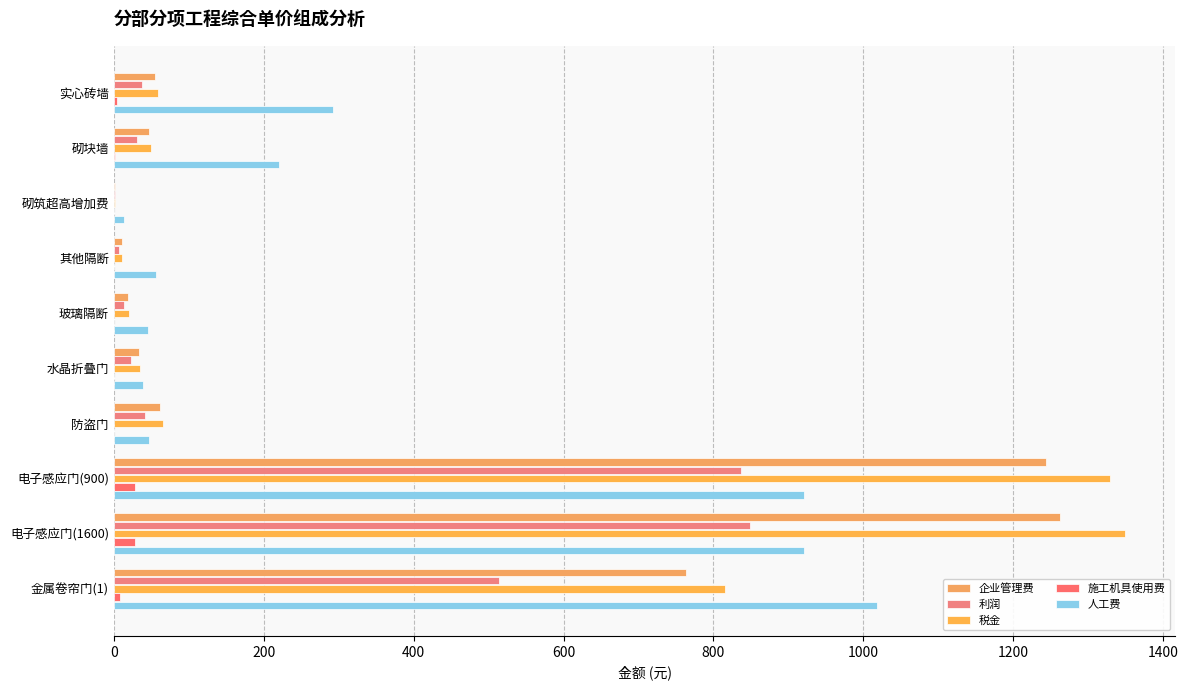

Which series has the largest total across all categories?

税金